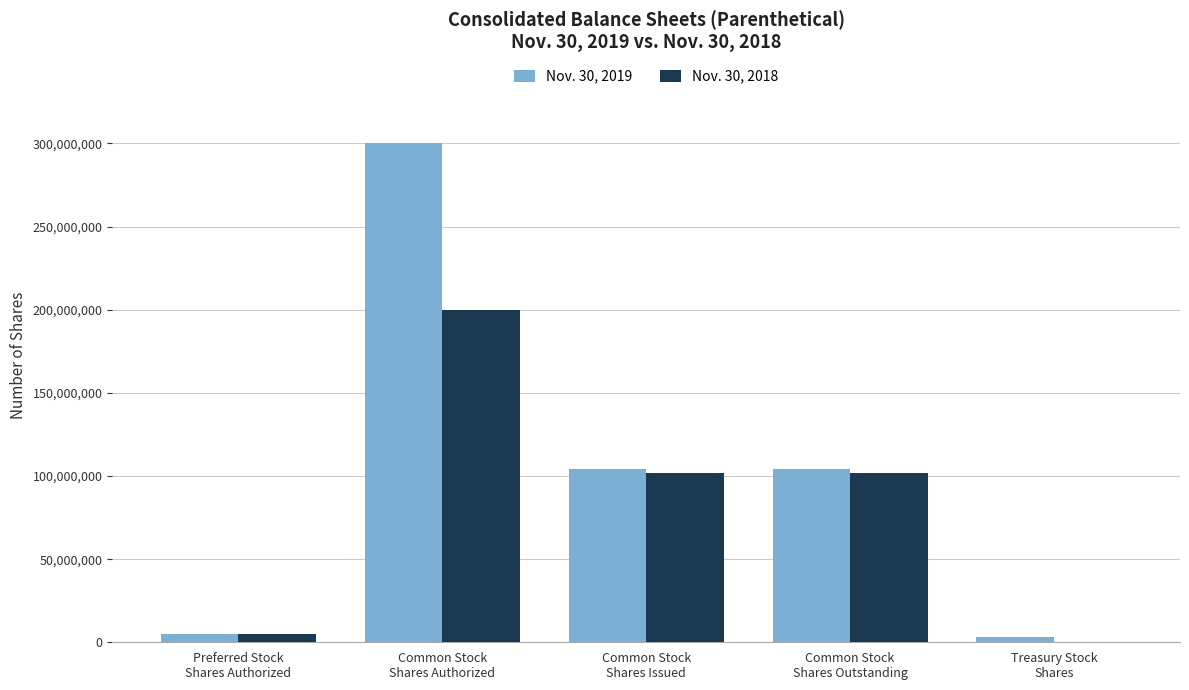

Which series has the largest total across all categories?

Nov. 30, 2019